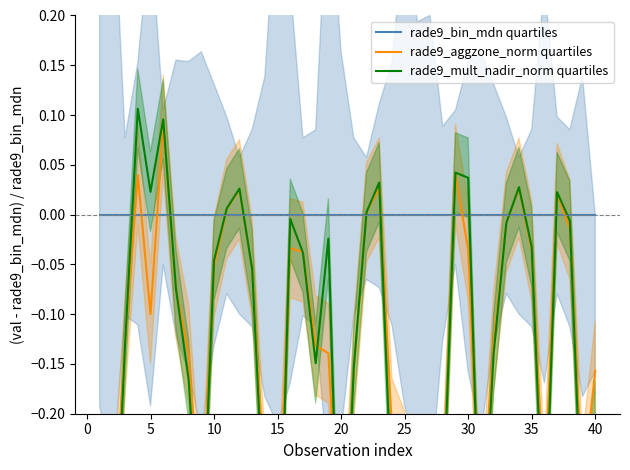

At how many categories does at least one series exceed 0?

11